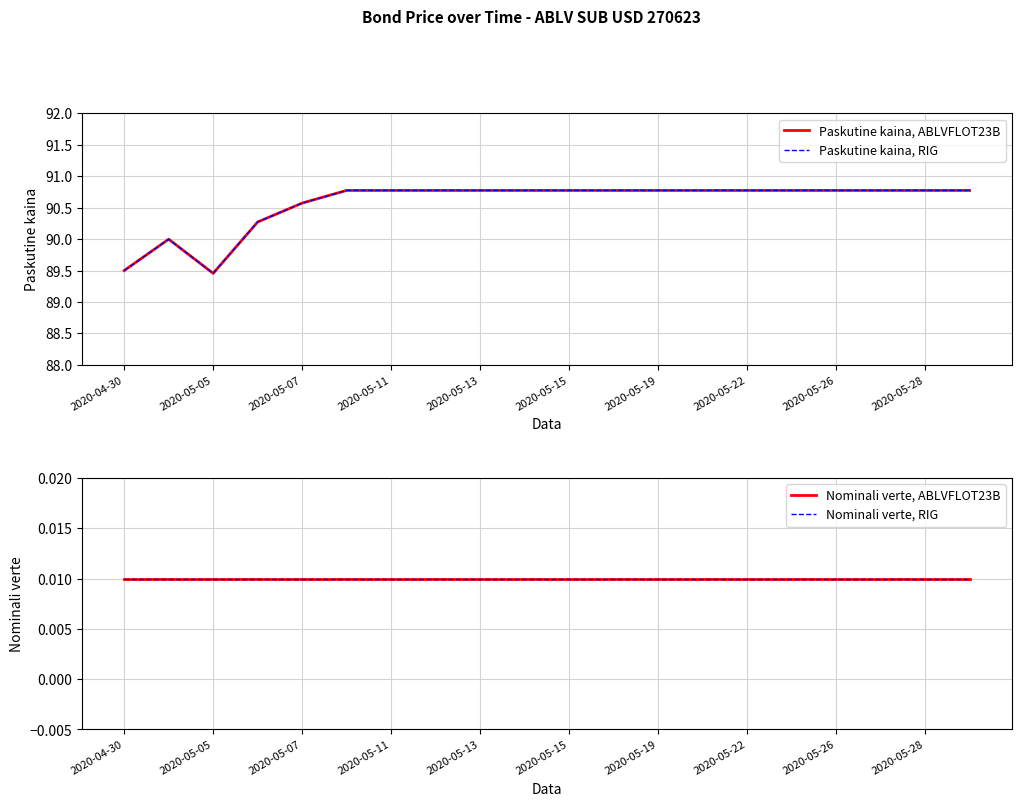

In Paskutine kaina, ABLVFLOT23B, how many points are higher than both neighbors (excluding endpoints)?

1